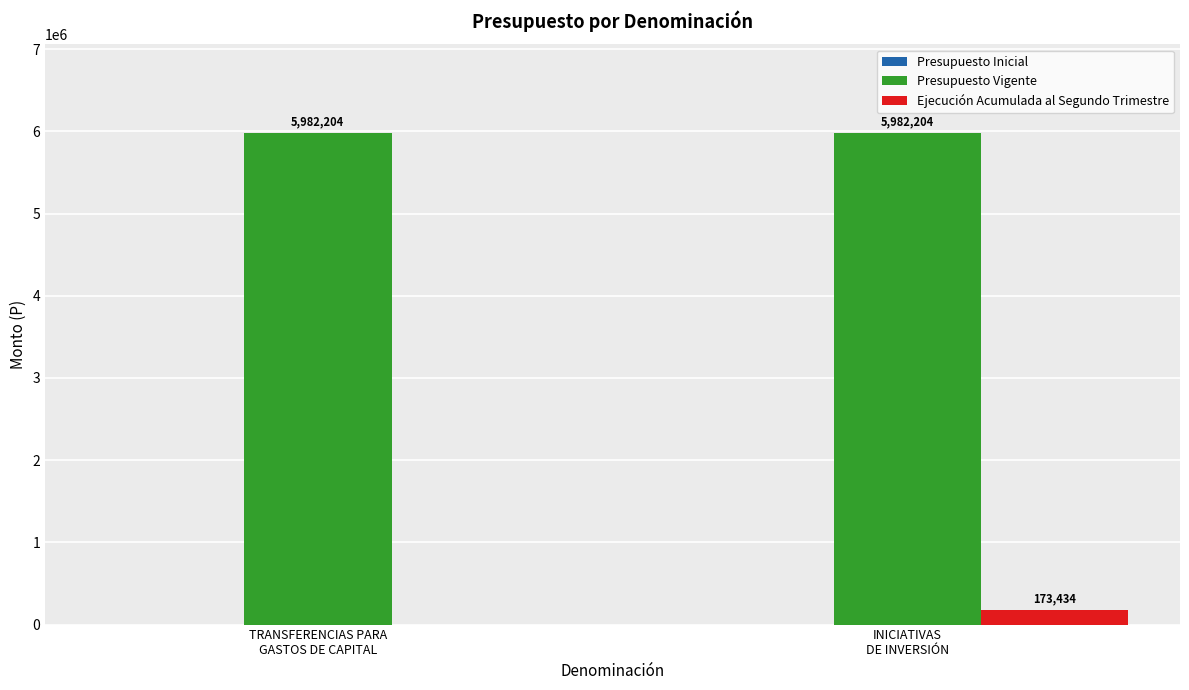

The value of Presupuesto Vigente at TRANSFERENCIAS PARA
GASTOS DE CAPITAL is 4024730. True or false?

False